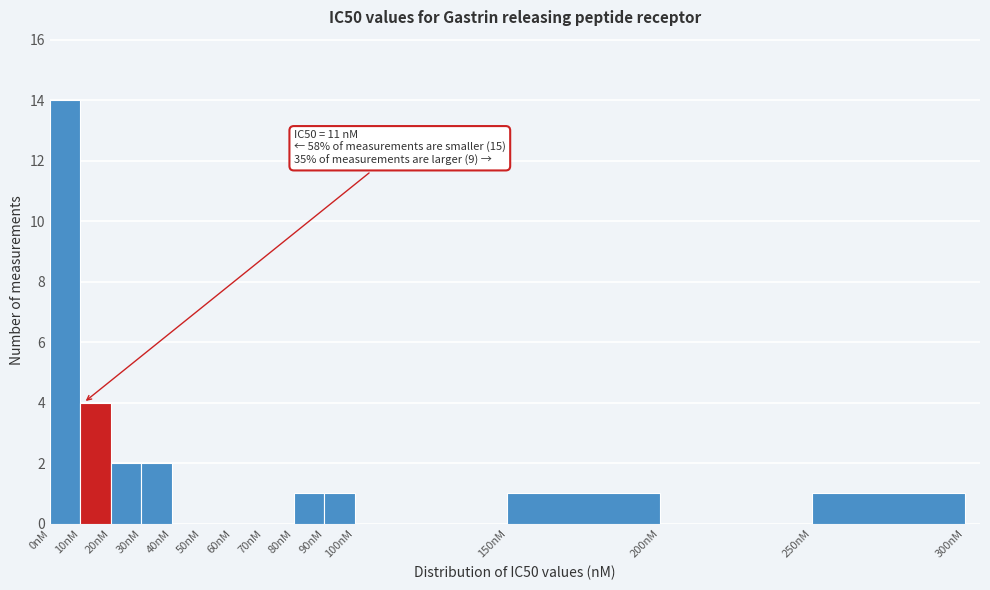

Which range on the x-axis has the tallest bar?

0 to 10